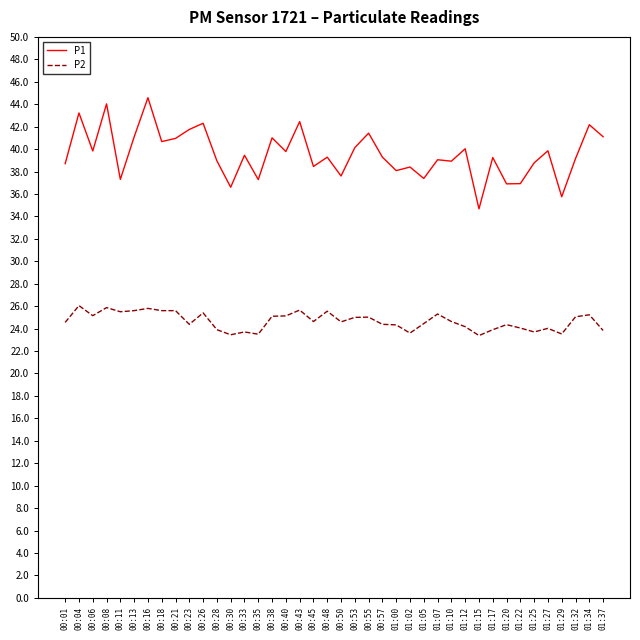

In P1, how many points are lower than both neighbors (excluding endpoints)?

14